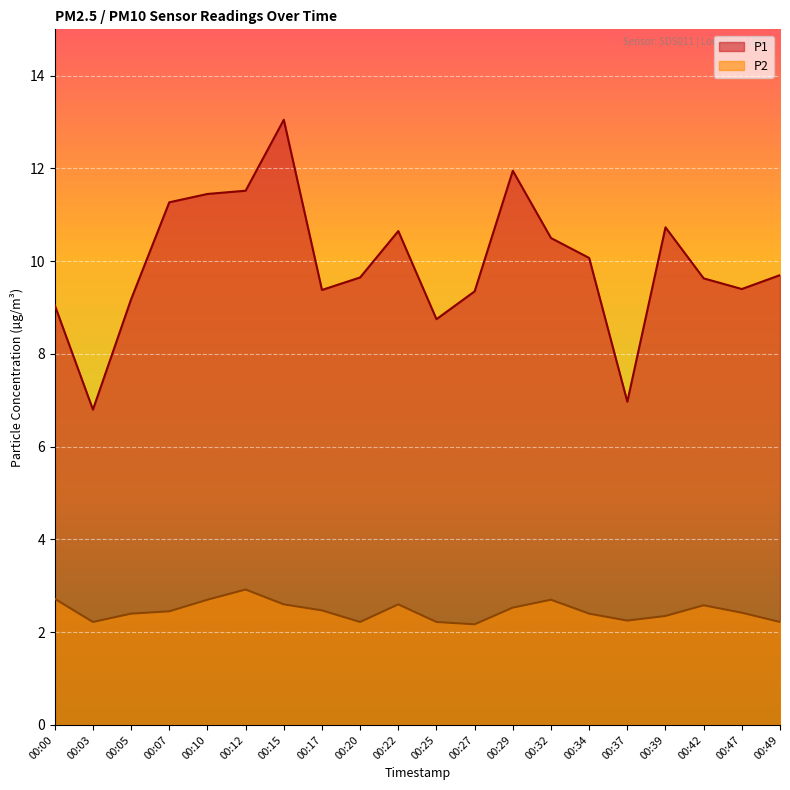

Where is the first local maximum for P1?

00:15